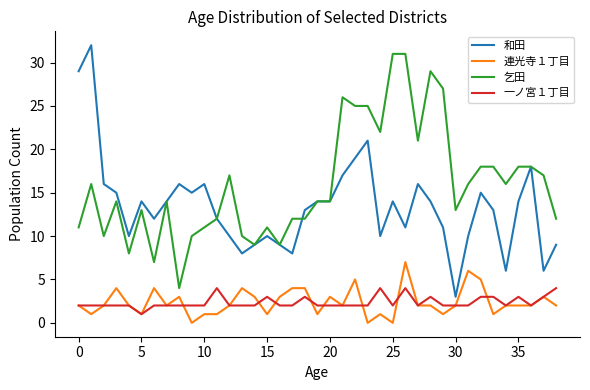

Which series has the largest total across all categories?

乞田